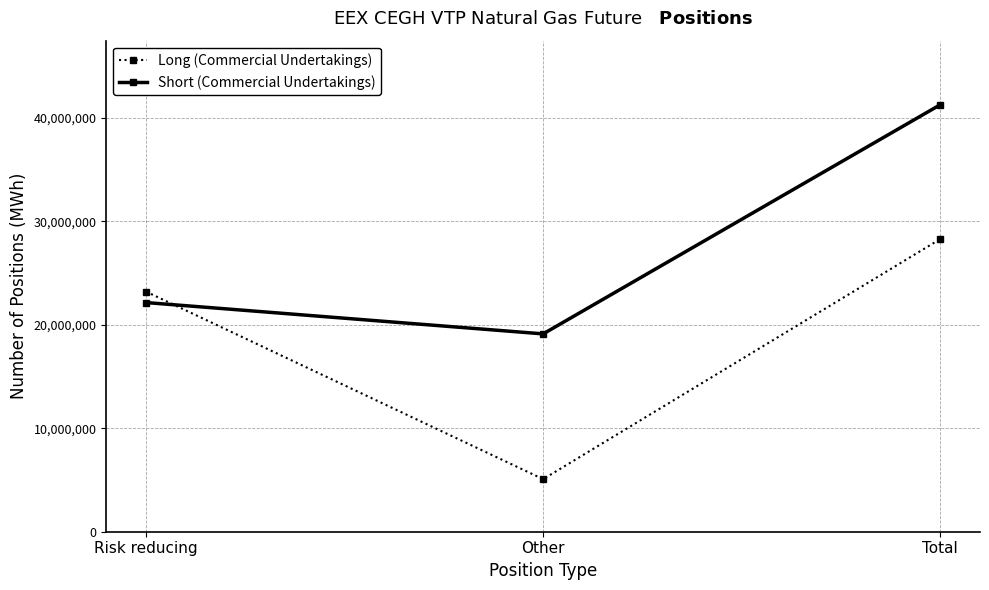

Which series has the largest total across all categories?

Short (Commercial Undertakings)